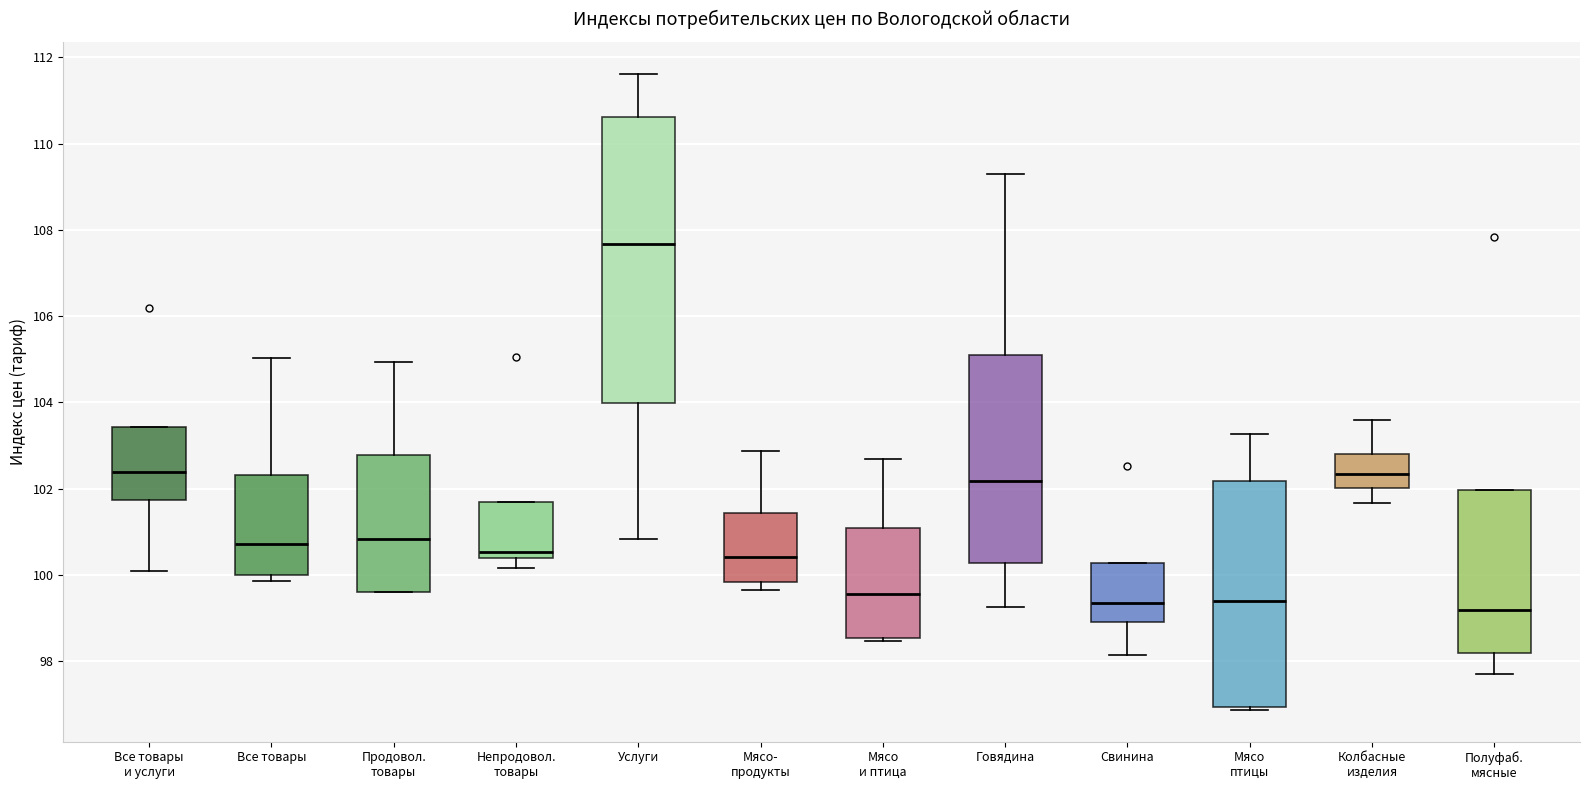

Reading left to right, transcribe this box plot: for each box, give where its median line is, the range the box spans, and where its two whiskers end, as read against the y-axis. The values are not printed on the chart, so give them approximately, as read against the axis.

Все товары и услуги: median 102.4, box 101.8 to 103.4, whiskers 100.0 to 103.4
Все товары: median 100.8, box 100.0 to 102.4, whiskers 99.8 to 105.0
Продовол. товары: median 100.8, box 99.6 to 102.8, whiskers 99.6 to 105.0
Непродовол. товары: median 100.6, box 100.4 to 101.6, whiskers 100.2 to 101.6
Услуги: median 107.6, box 104.0 to 110.6, whiskers 100.8 to 111.6
Мясо- продукты: median 100.4, box 99.8 to 101.4, whiskers 99.6 to 102.8
Мясо и птица: median 99.6, box 98.6 to 101.0, whiskers 98.4 to 102.6
Говядина: median 102.2, box 100.2 to 105.2, whiskers 99.2 to 109.4
Свинина: median 99.4, box 99.0 to 100.2, whiskers 98.2 to 100.2
Мясо птицы: median 99.4, box 97.0 to 102.2, whiskers 96.8 to 103.2
Колбасные изделия: median 102.4, box 102.0 to 102.8, whiskers 101.6 to 103.6
Полуфаб. мясные: median 99.2, box 98.2 to 102.0, whiskers 97.8 to 102.0